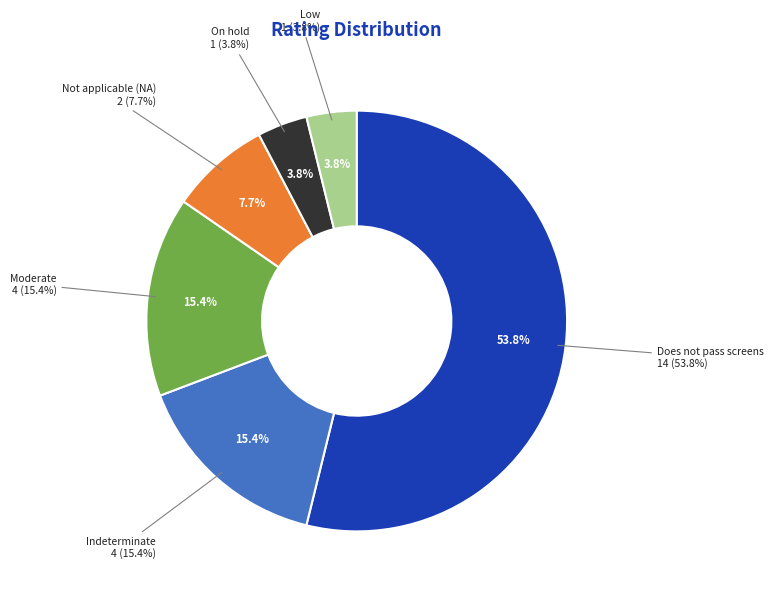

Which category has the biggest portion of the pie?

Does not pass screens